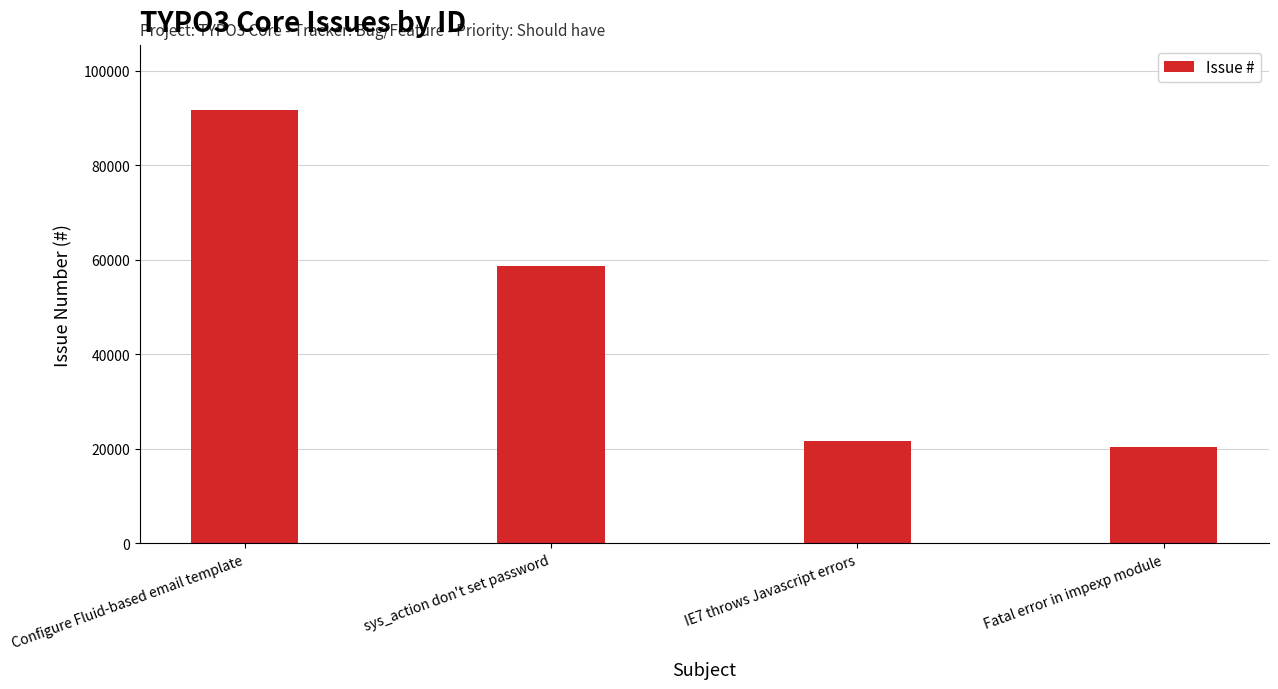

What value does the data have at Fatal error in impexp module, to the nearest 10?

20350